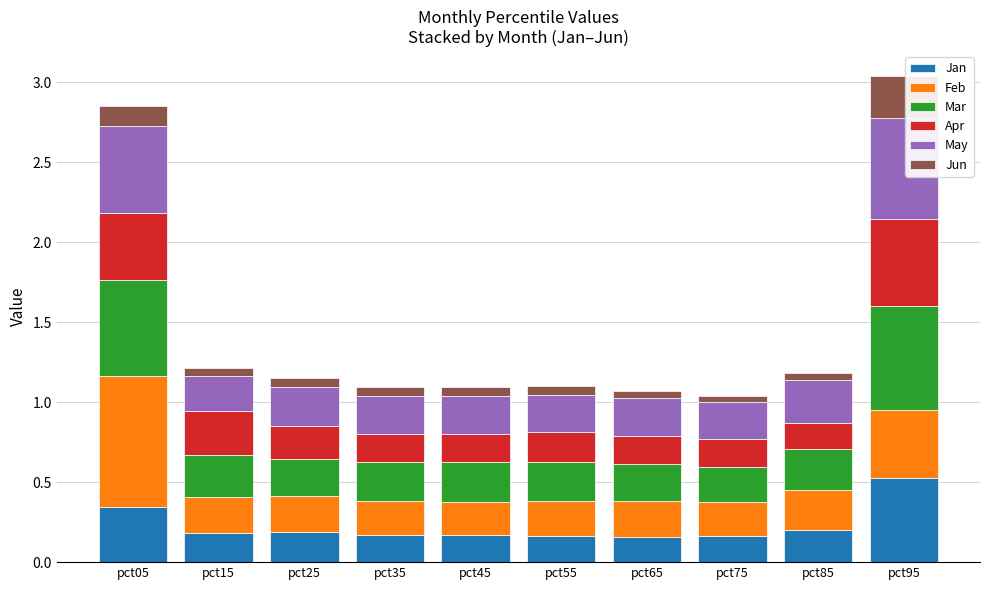

At which label does Jan reach its peak?

pct95